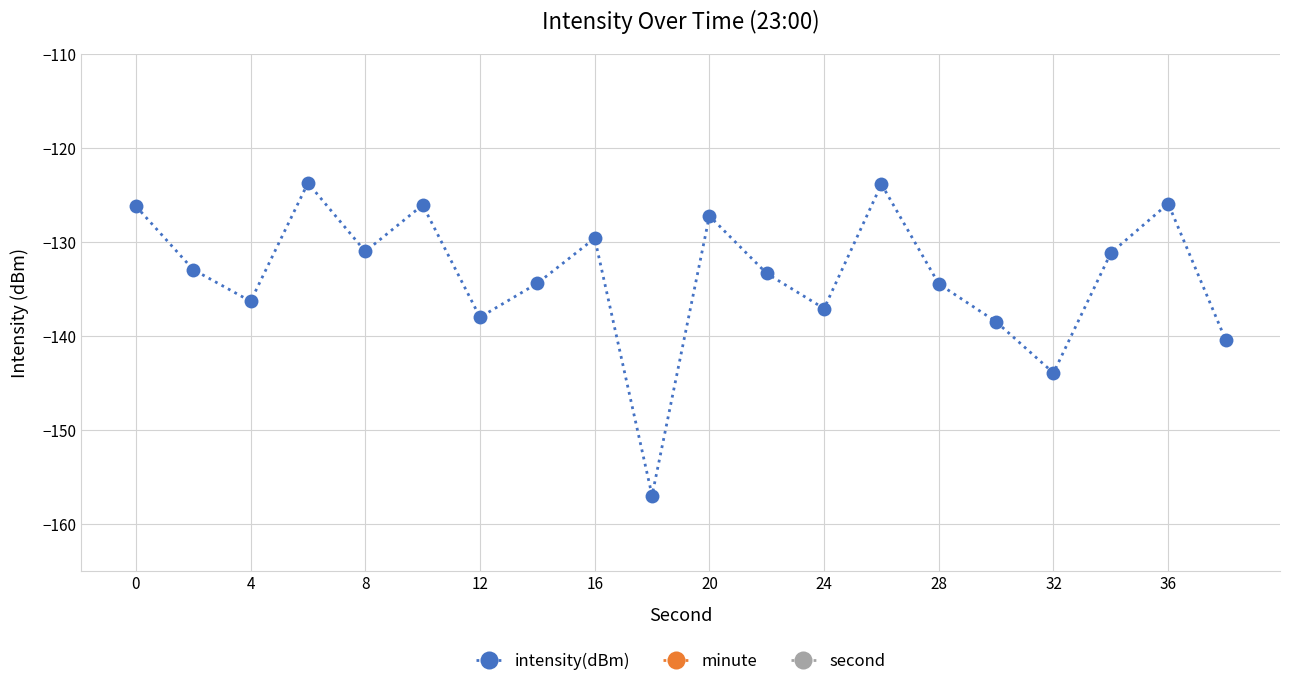

How many series are shown in this chart?

3